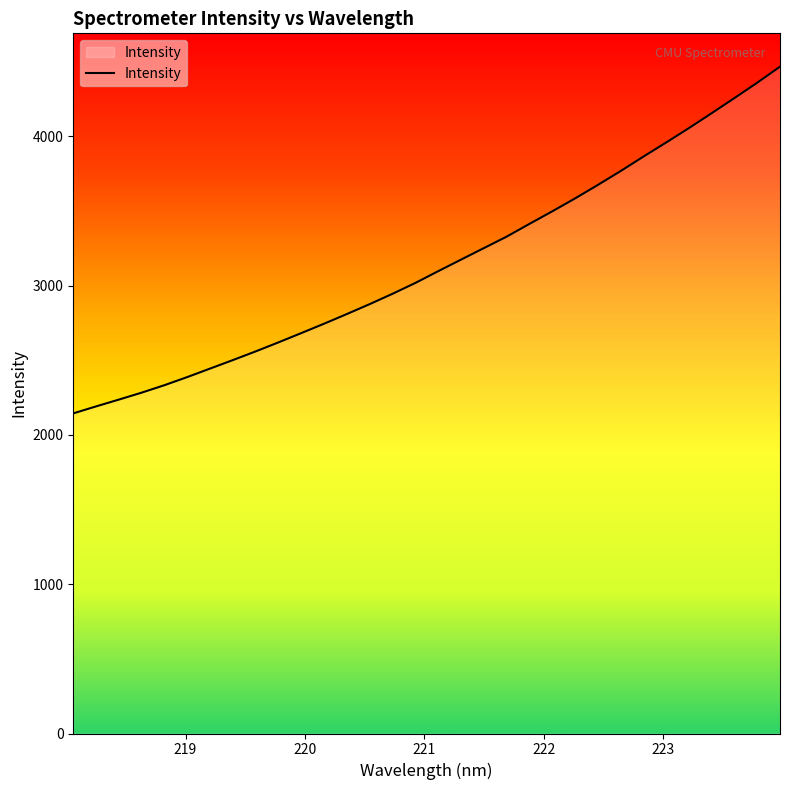

What is the maximum value shown in the chart?

4467.4